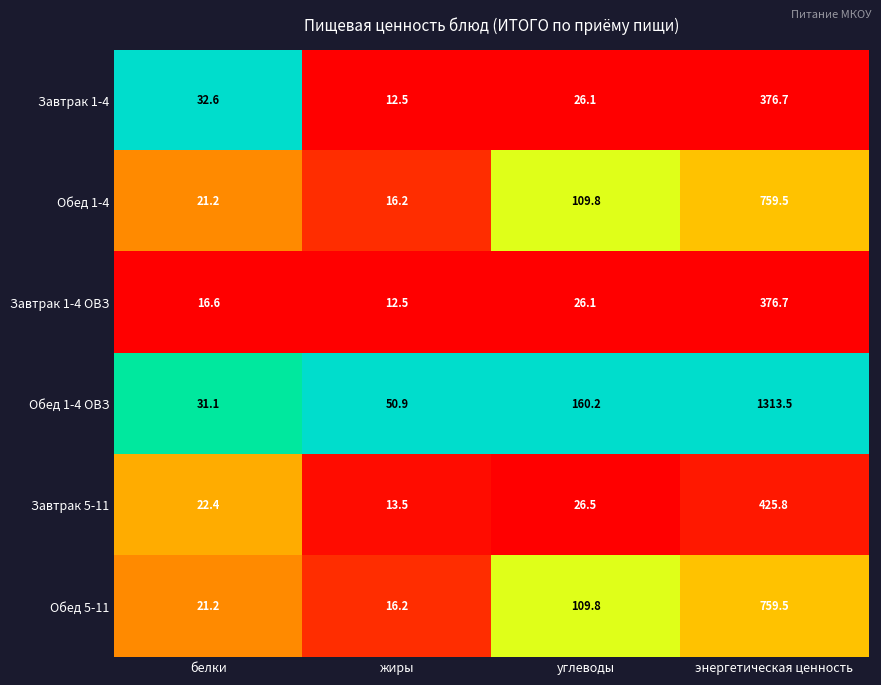

List the labels in order of Обед 1-4 value, smallest first.

жиры, белки, углеводы, энергетическая ценность